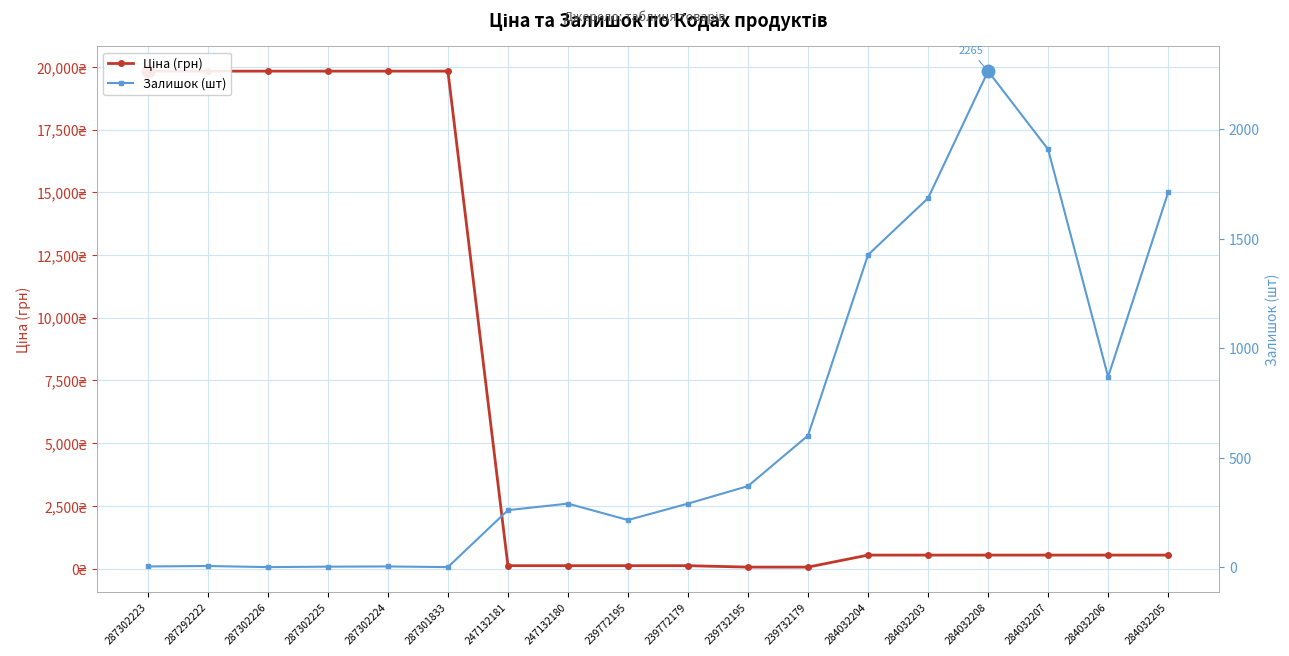

At which category does the chart reach its peak across all series?

287302223